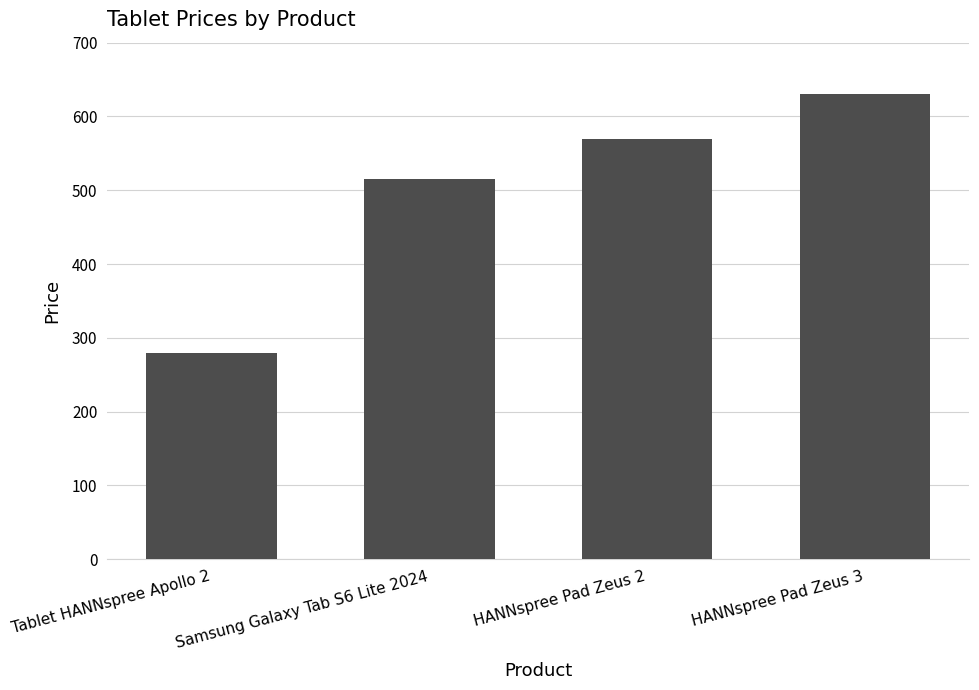

True or false: the data shows 279.0 at Tablet HANNspree Apollo 2.

True